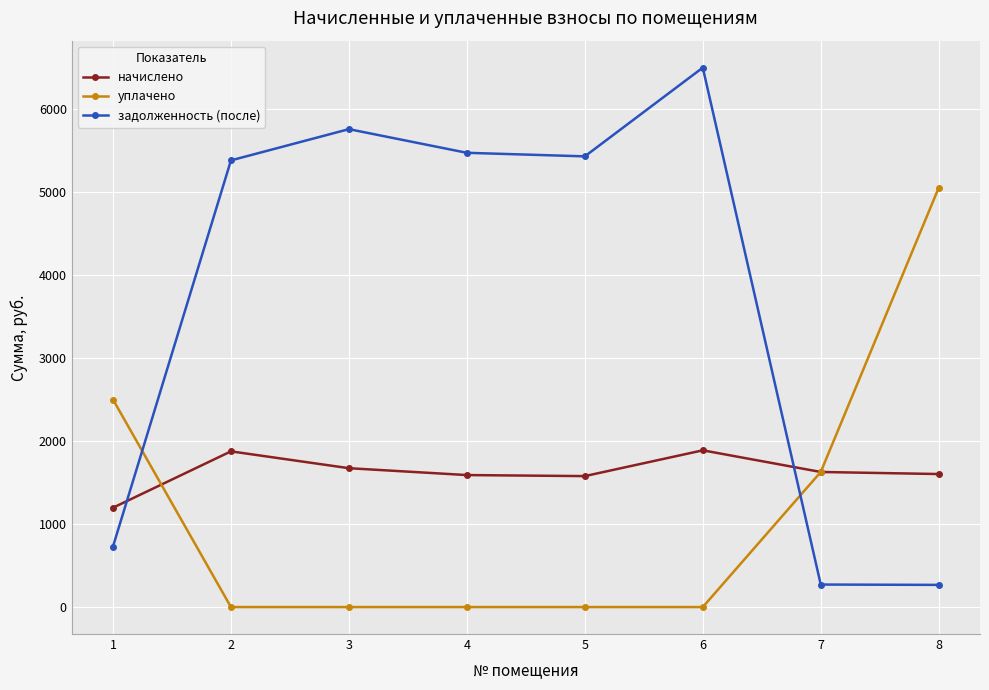

Which series has the largest range (max minus min)?

задолженность (после)